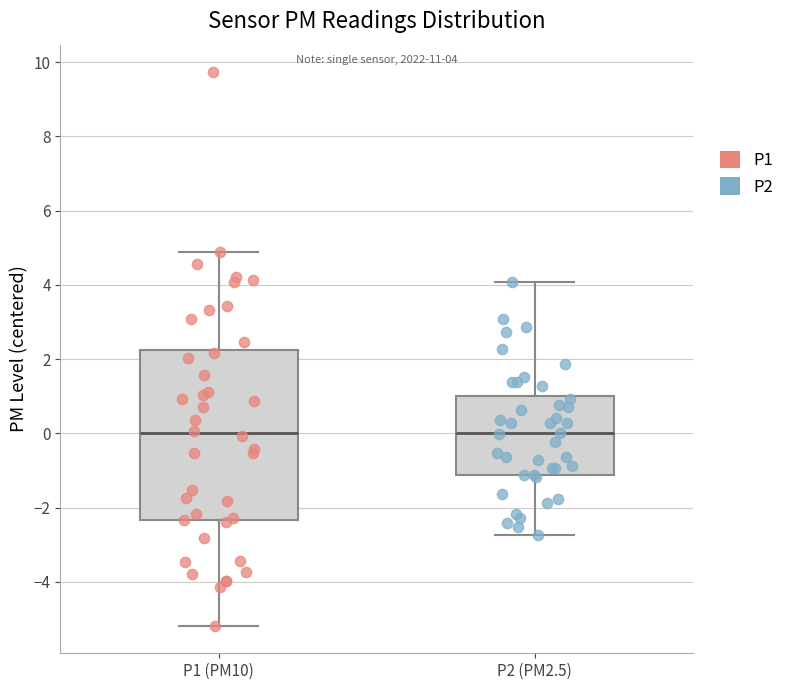

Comparing the boxes themselves (not the whiskers), which one is the tallest?

P1 (PM10)